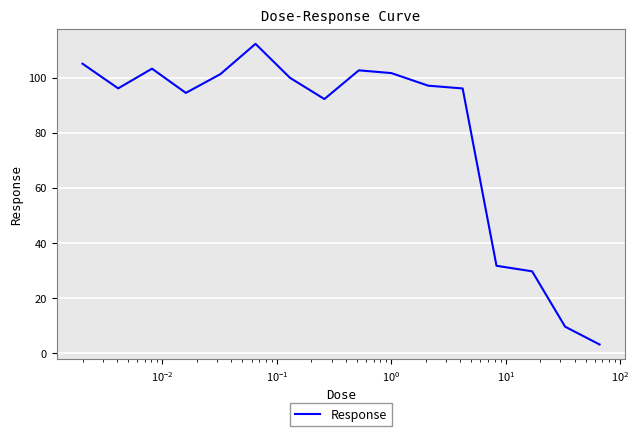

What is the maximum value shown in the chart?

112.2